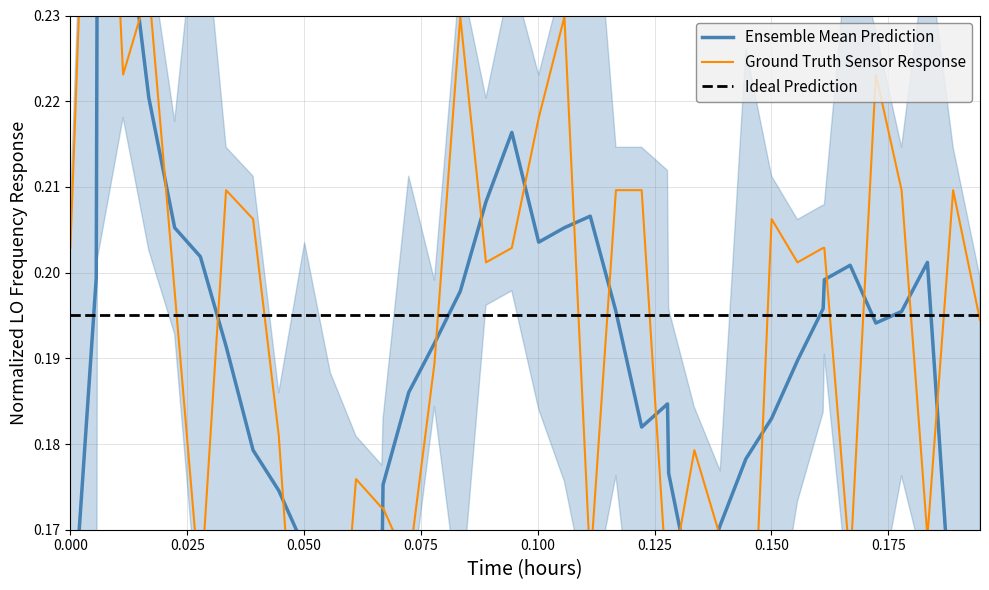

Count the number of categories in the chart.

40